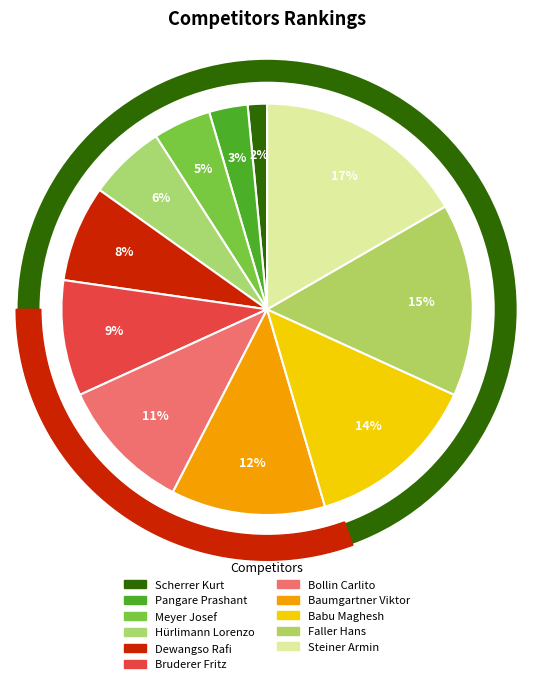

How many segments does this pie chart have?

11